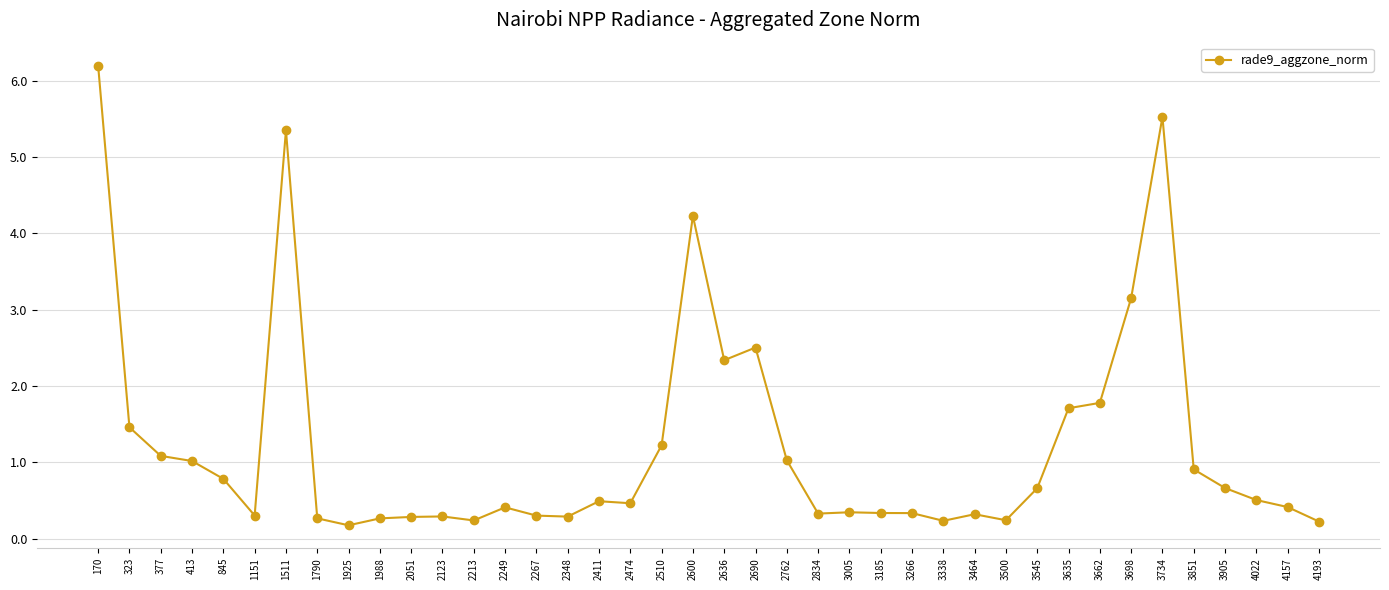

The chart shows a value of 0.7 at 3545. True or false?

True